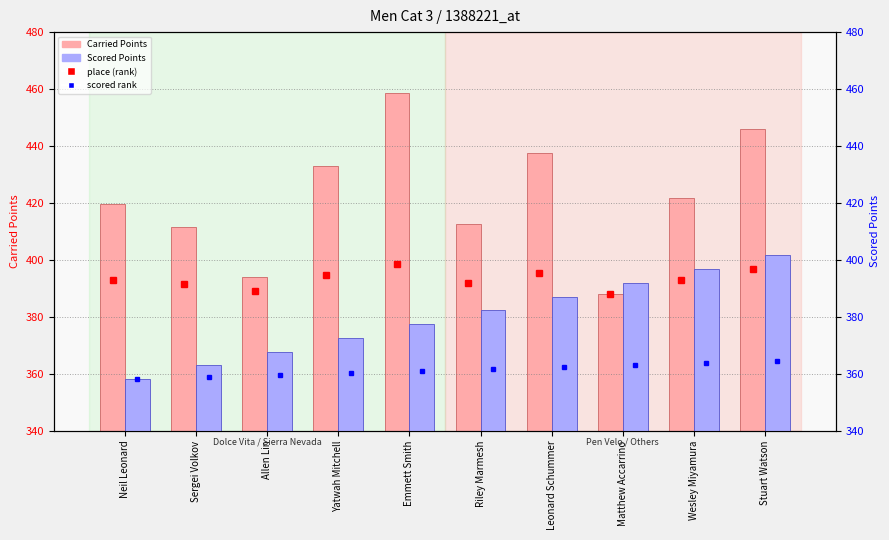

List the series in order of their peak value, highest first.

Carried Points, Scored Points